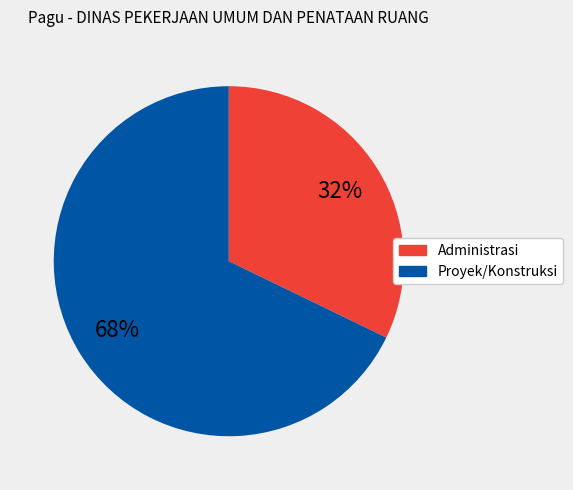

Is there a majority slice in this chart?

Yes